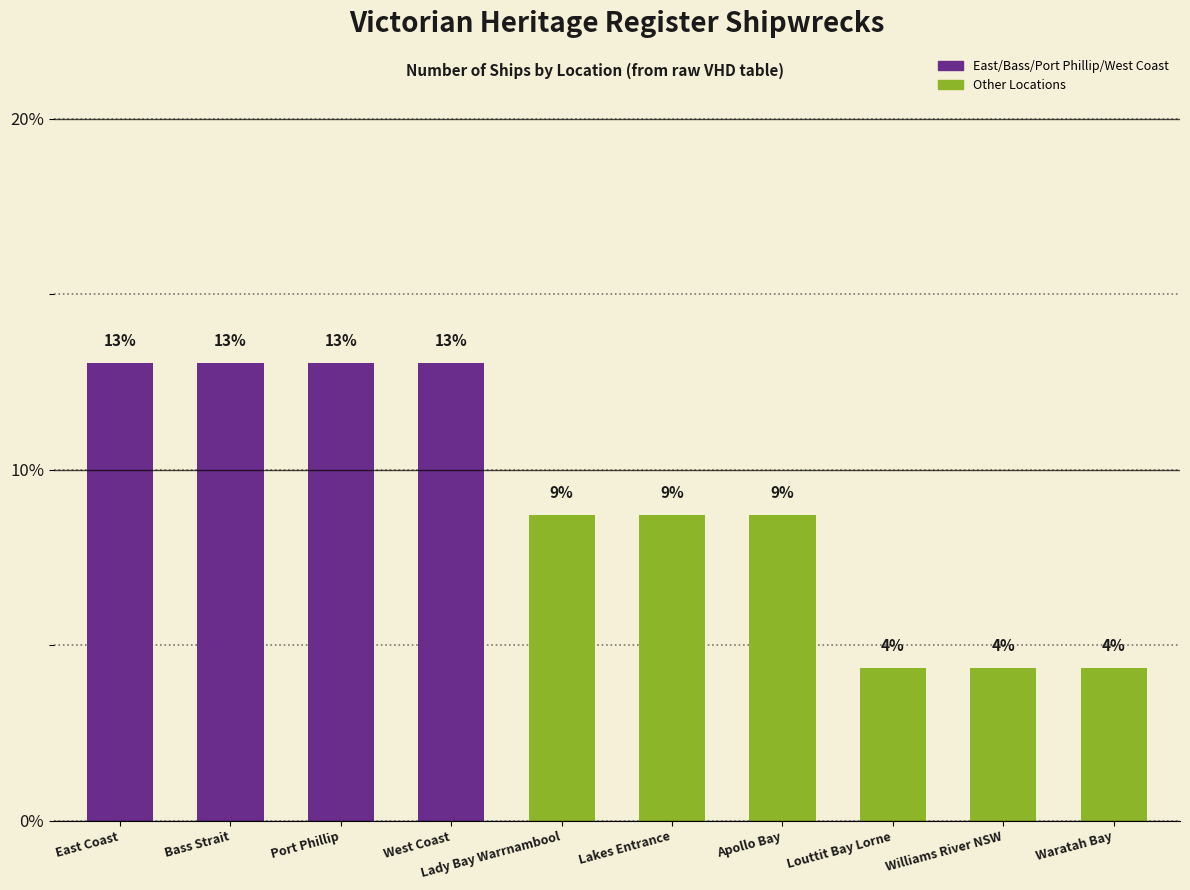

Are the bars horizontal?

No